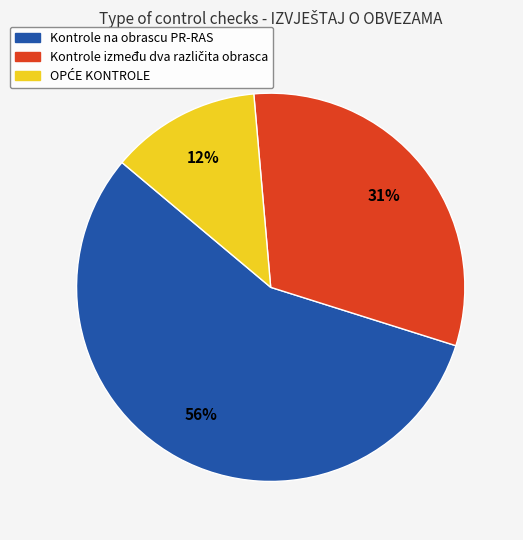

What is the largest slice in the pie chart?

Kontrole na obrascu PR-RAS